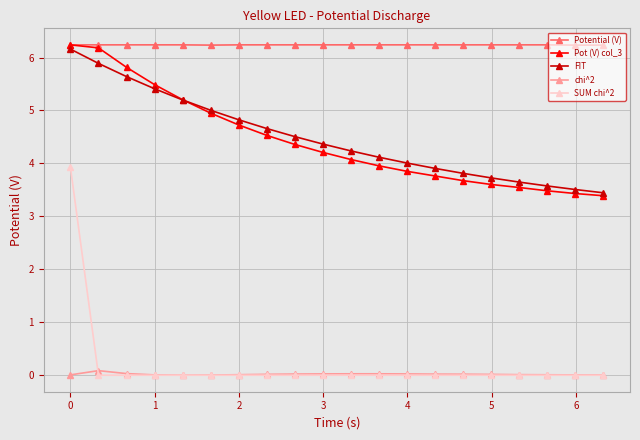

What is the lowest value of the Pot (V) col_3 series?

3.4